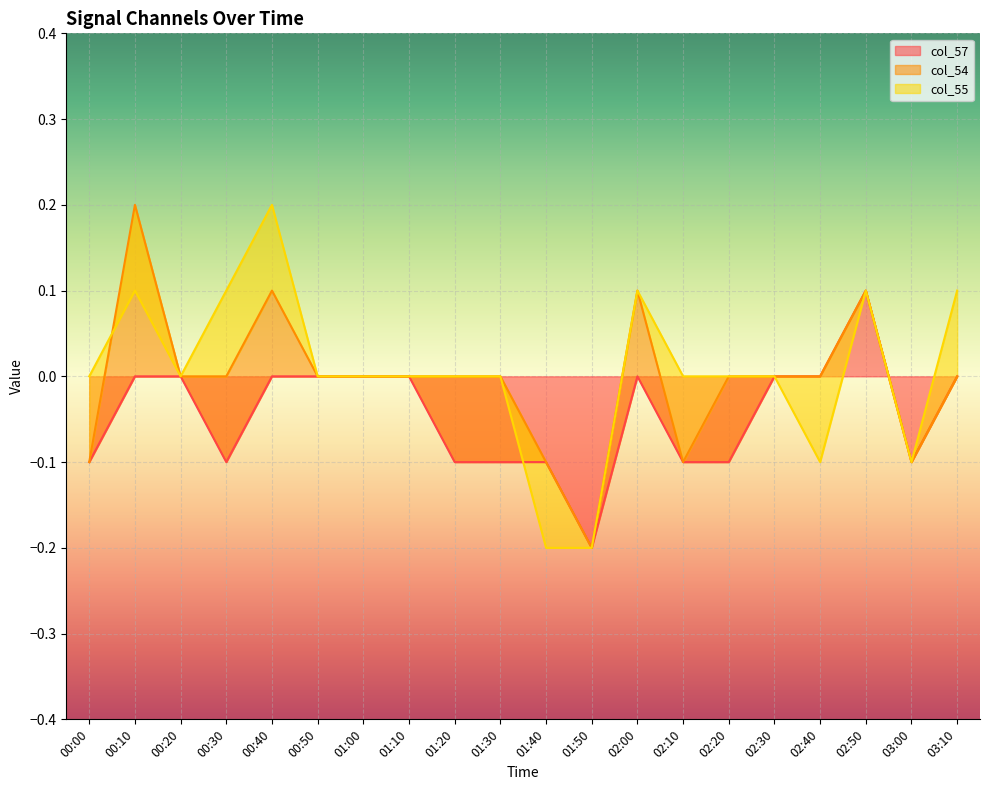

Is it true that col_57 equals -0.1 at 03:00?

True